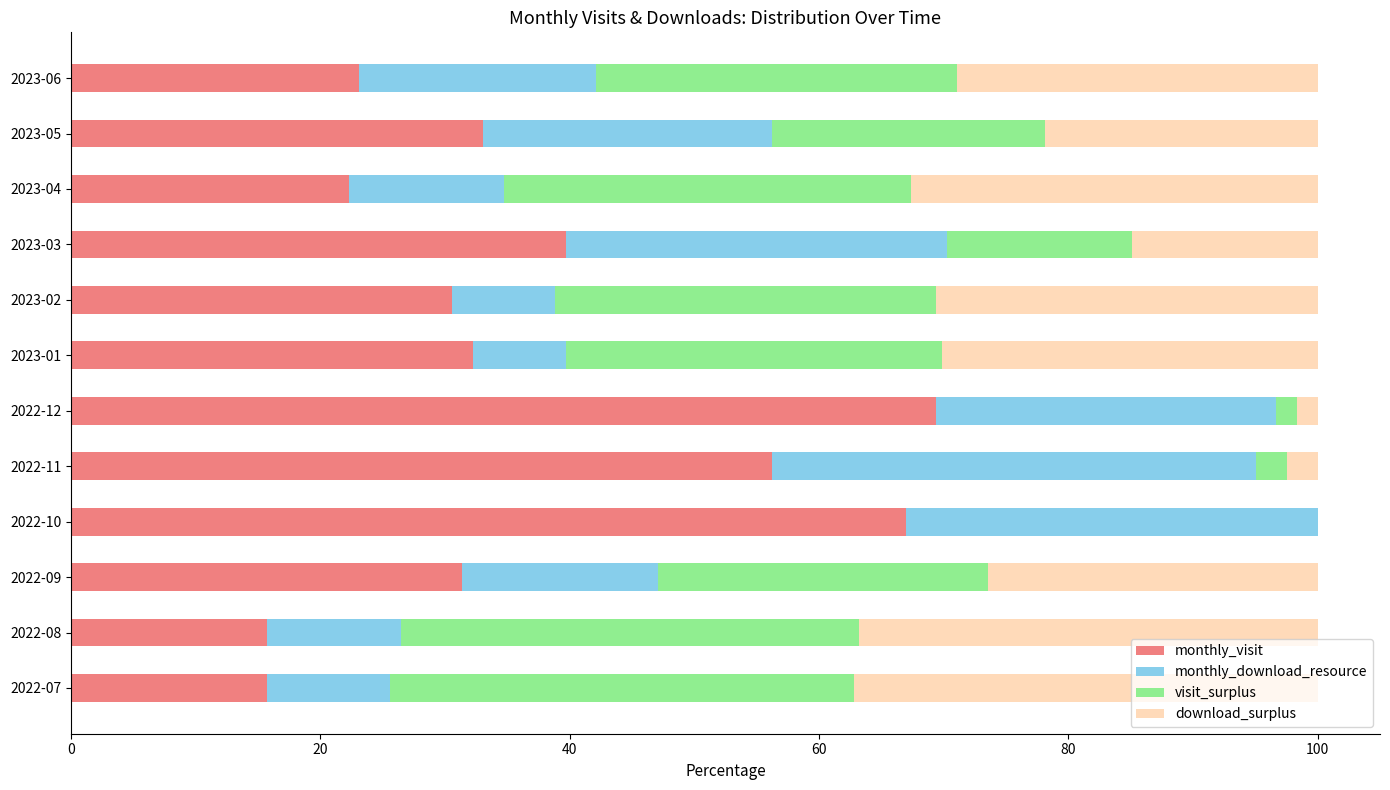

What is the total value across all series at 2022-08?

100.0